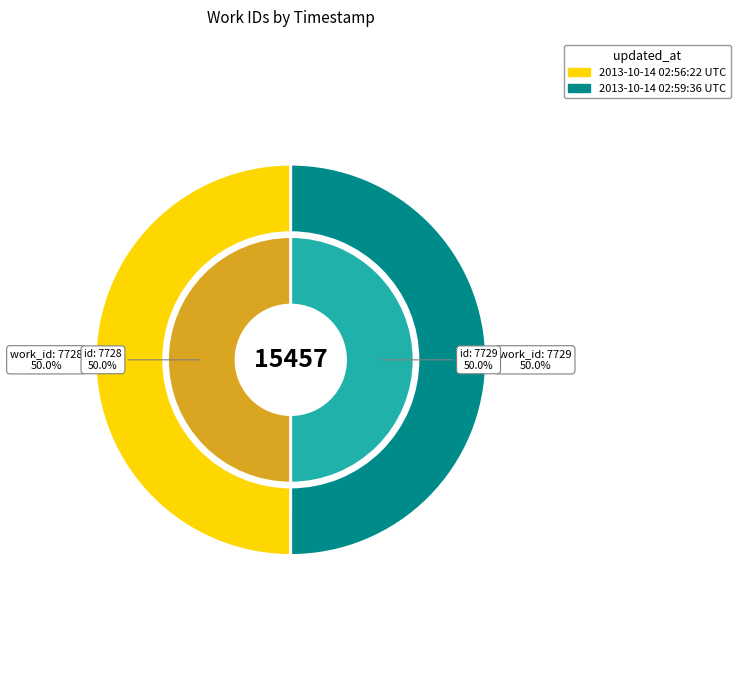

What is the ratio of the value at 2013-10-14 02:56:22 UTC to the value at 2013-10-14 02:59:36 UTC?

1.0